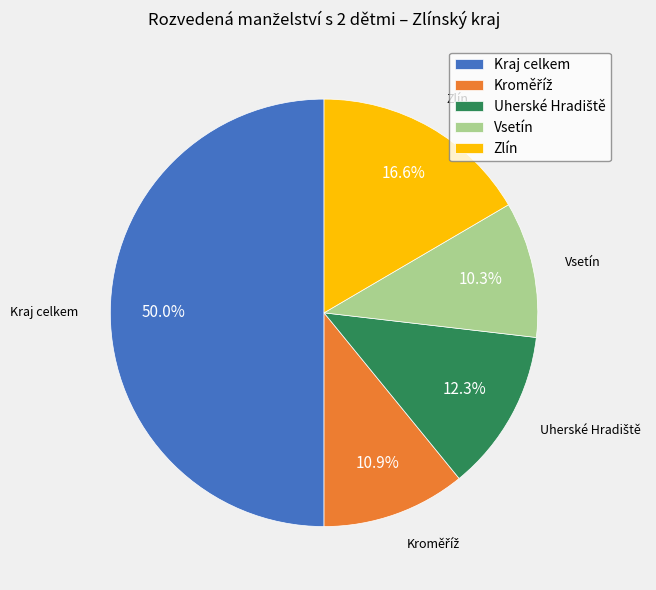

Which slice is the smallest?

Vsetín